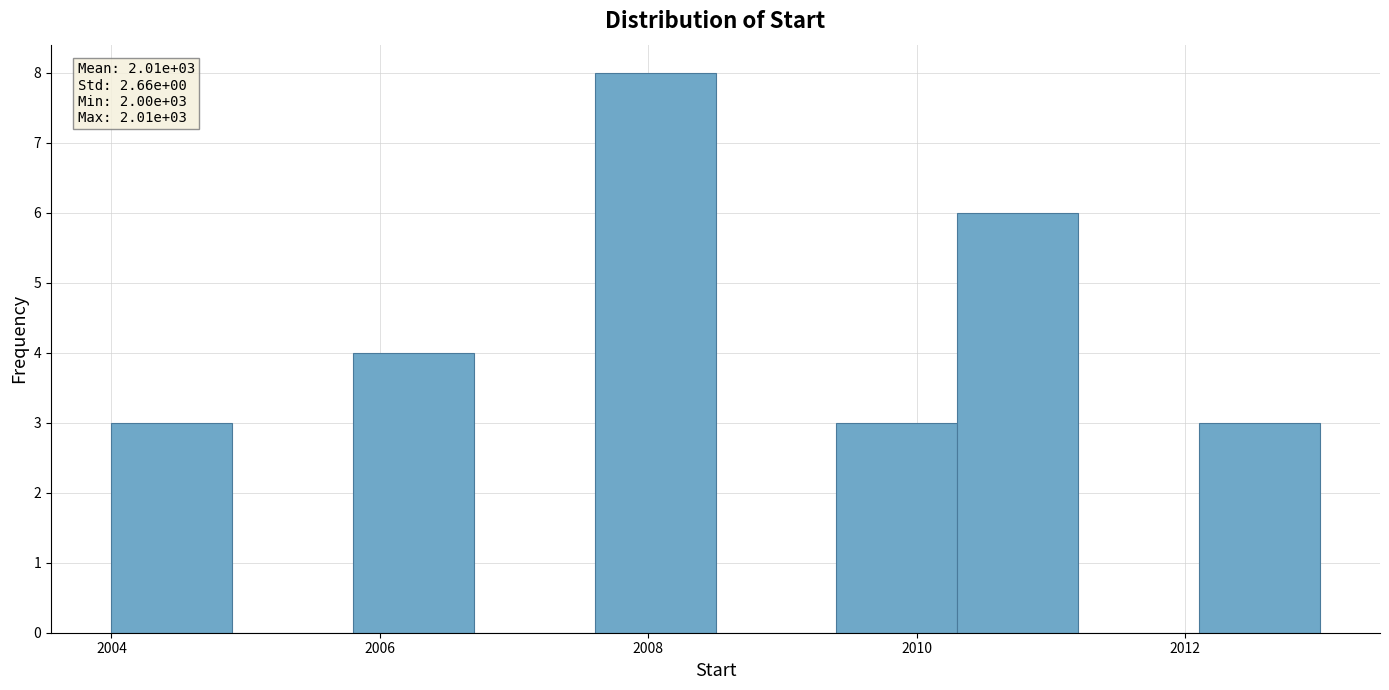

Over which range of the x-axis is the bar tallest?

2007.6 to 2008.5